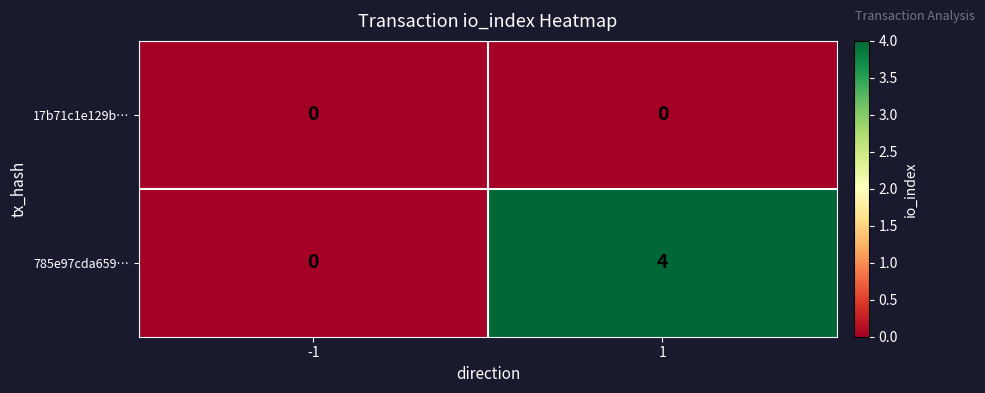

List the series in order of their overall mean, highest first.

785e97cda659…, 17b71c1e129b…